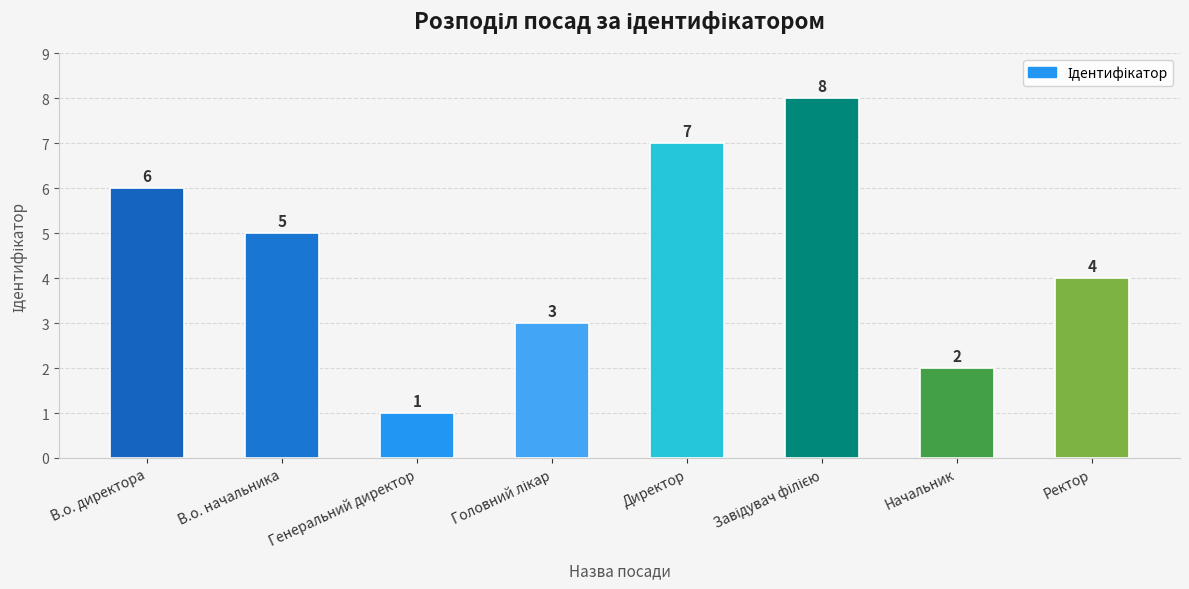

What is the difference between the maximum and minimum values?

7